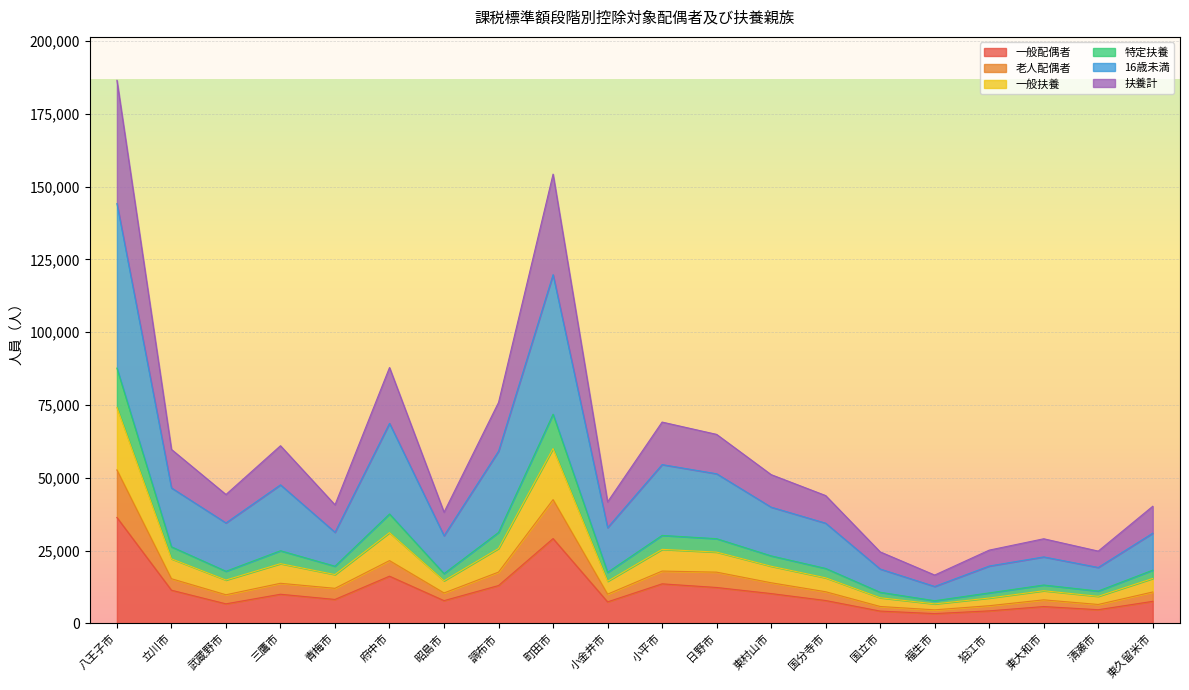

In 一般扶養, how many points are lower than both neighbors (excluding endpoints)?

6